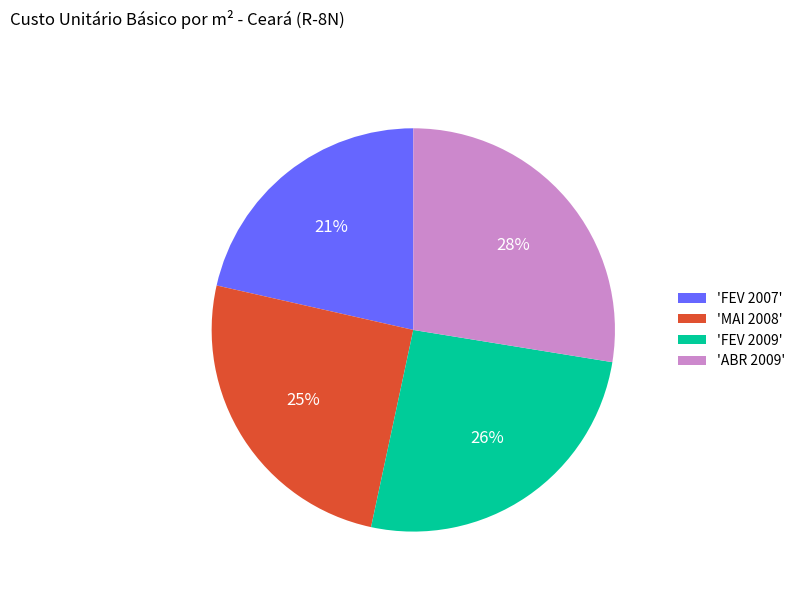

The 'MAI 2008' slice represents 25% of the pie. True or false?

True